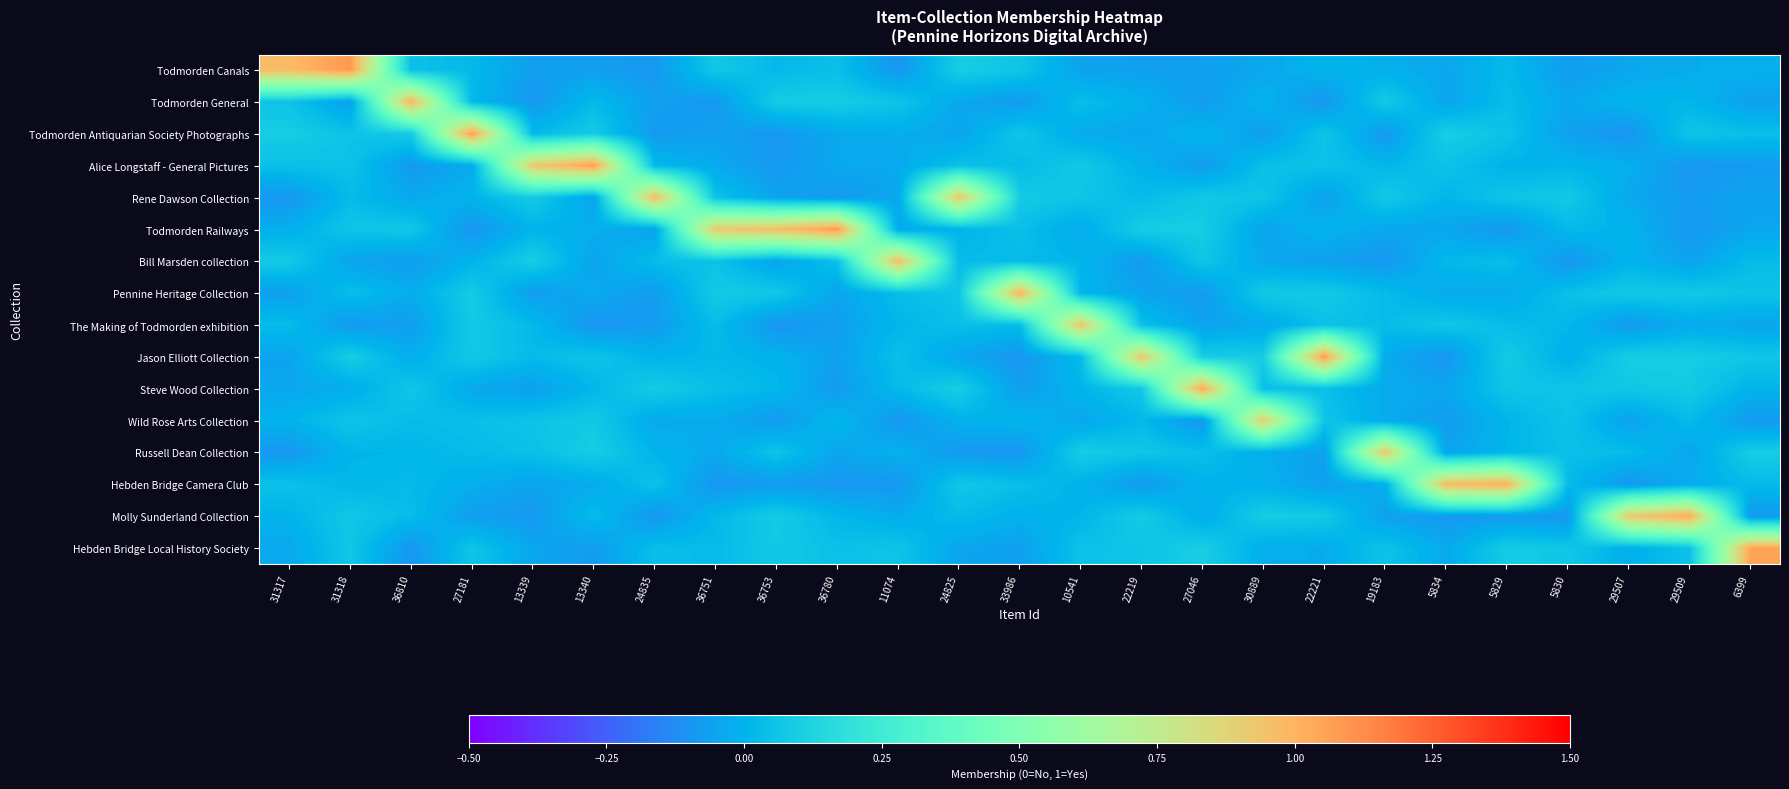

Count the number of categories in the chart.

25